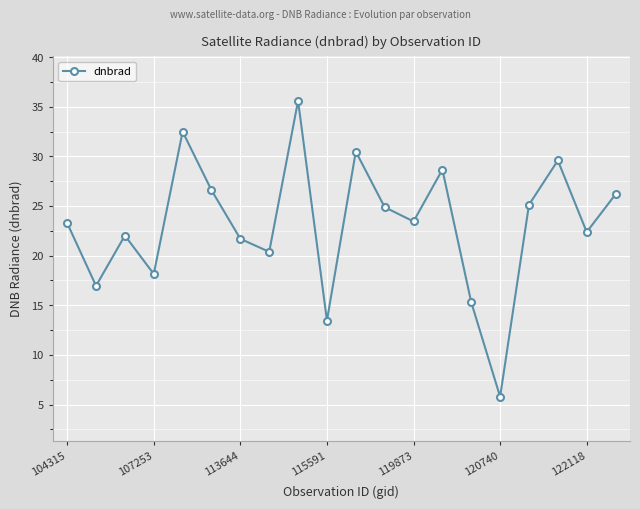

What is the difference between the maximum and minimum values?

29.8